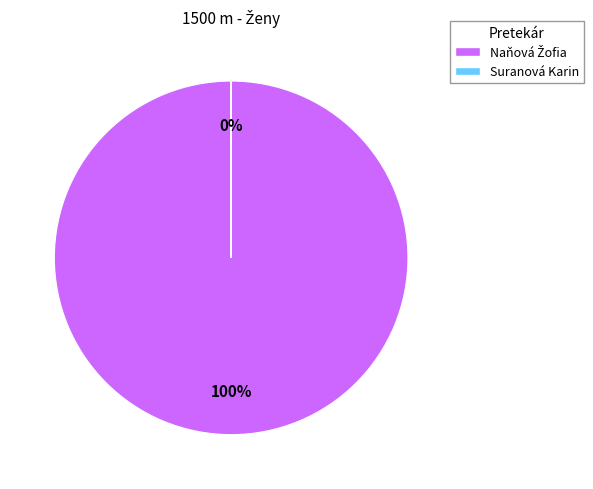

Count the number of slices in the pie.

2